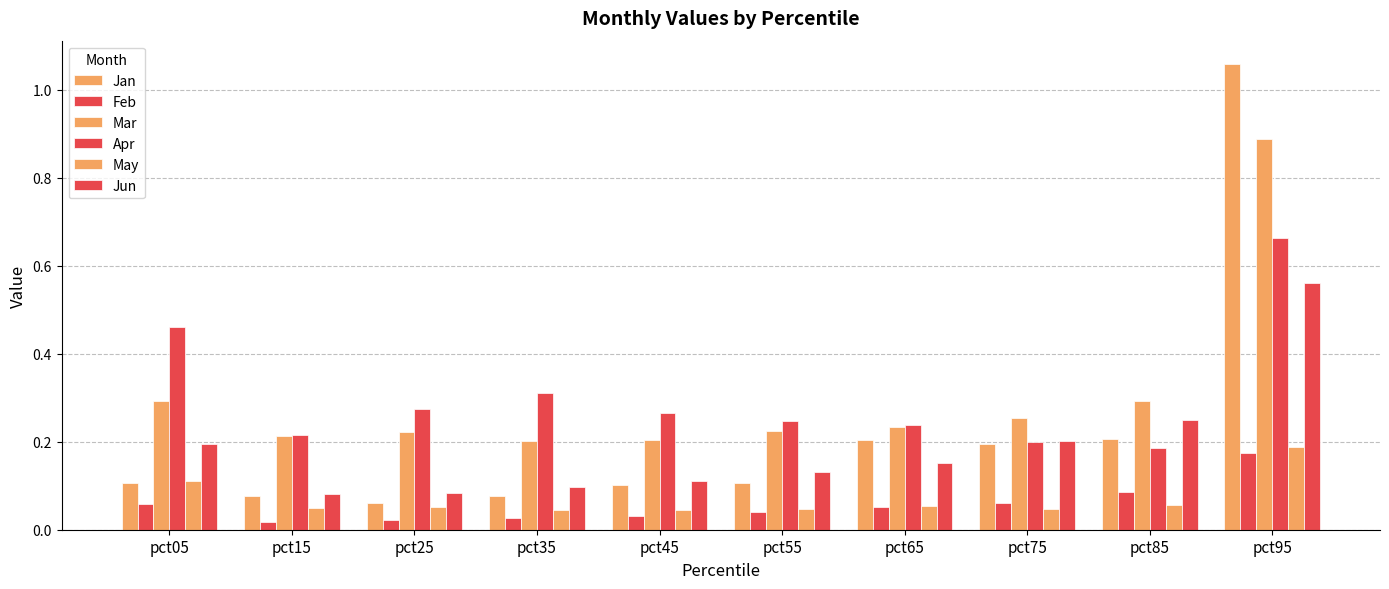

How many data points does each series have?

10